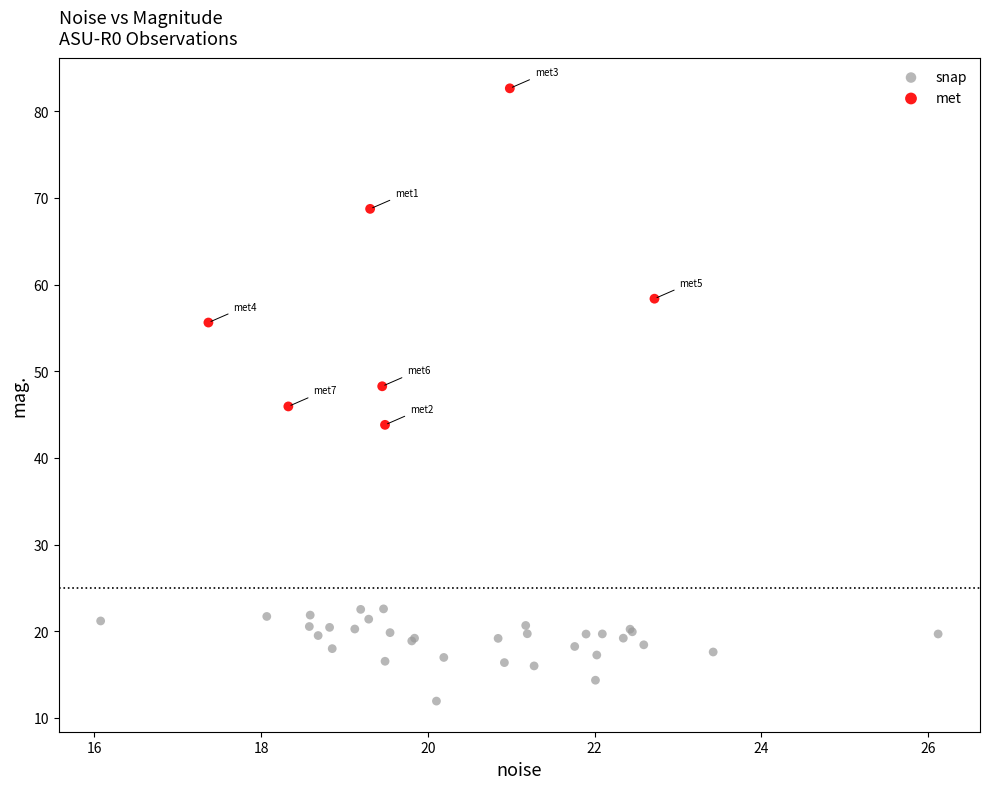

Which series contains the highest Y value?

met